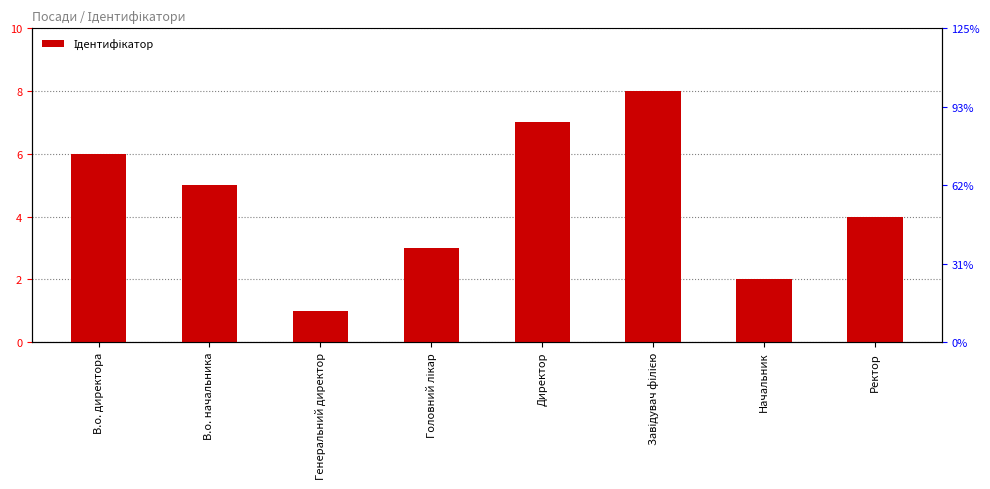

Rank the categories by value from highest to lowest.

Завідувач філією, Директор, В.о. директора, В.о. начальника, Ректор, Головний лікар, Начальник, Генеральний директор